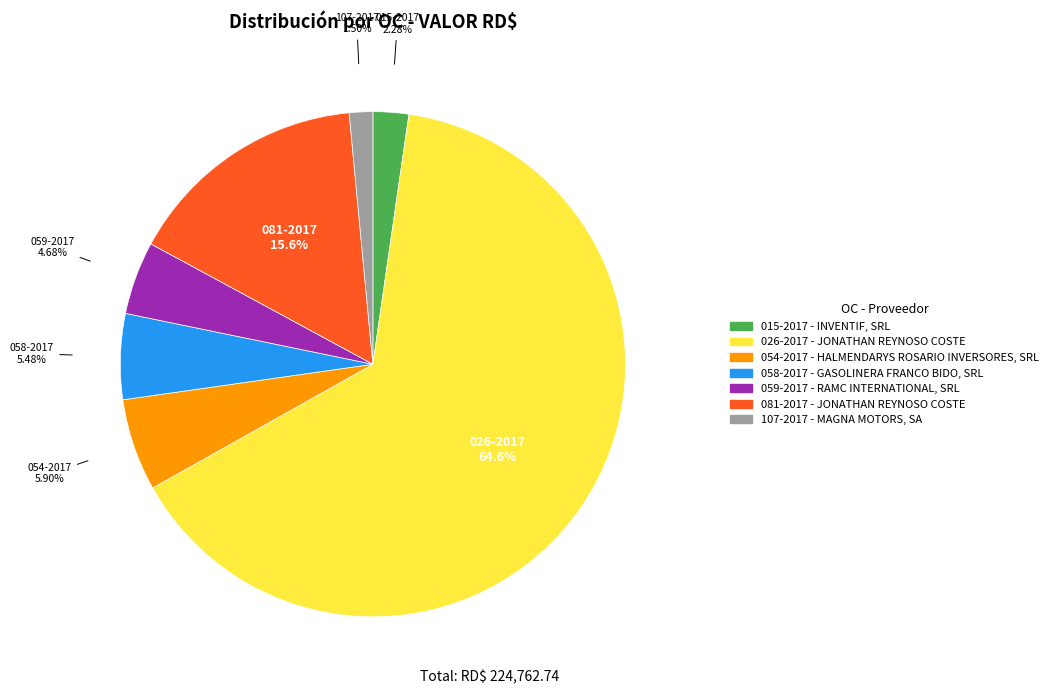

True or false: 054-2017 accounts for 6% of the total.

True